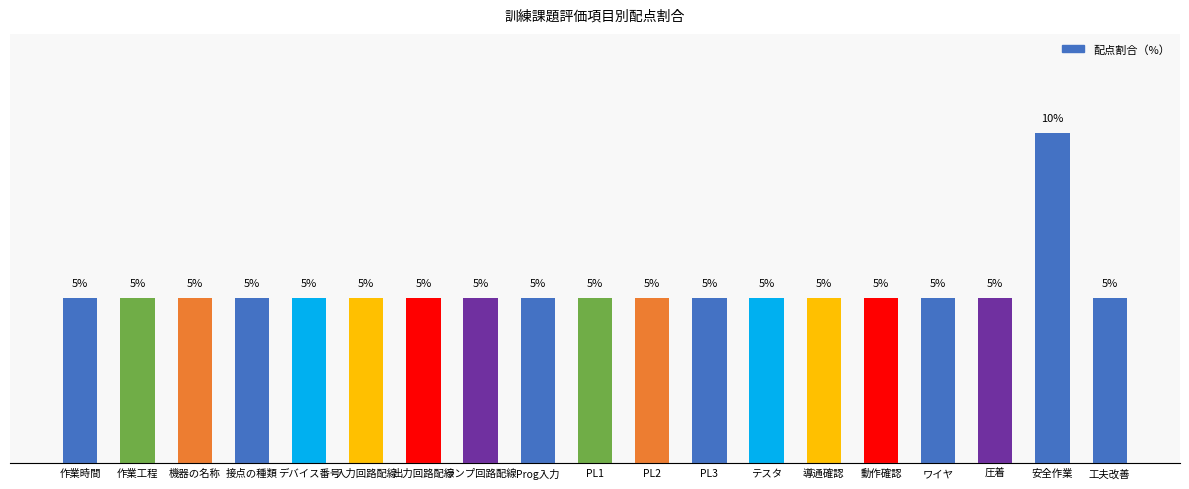

What is the label of the 10th bar from the right?

PL1